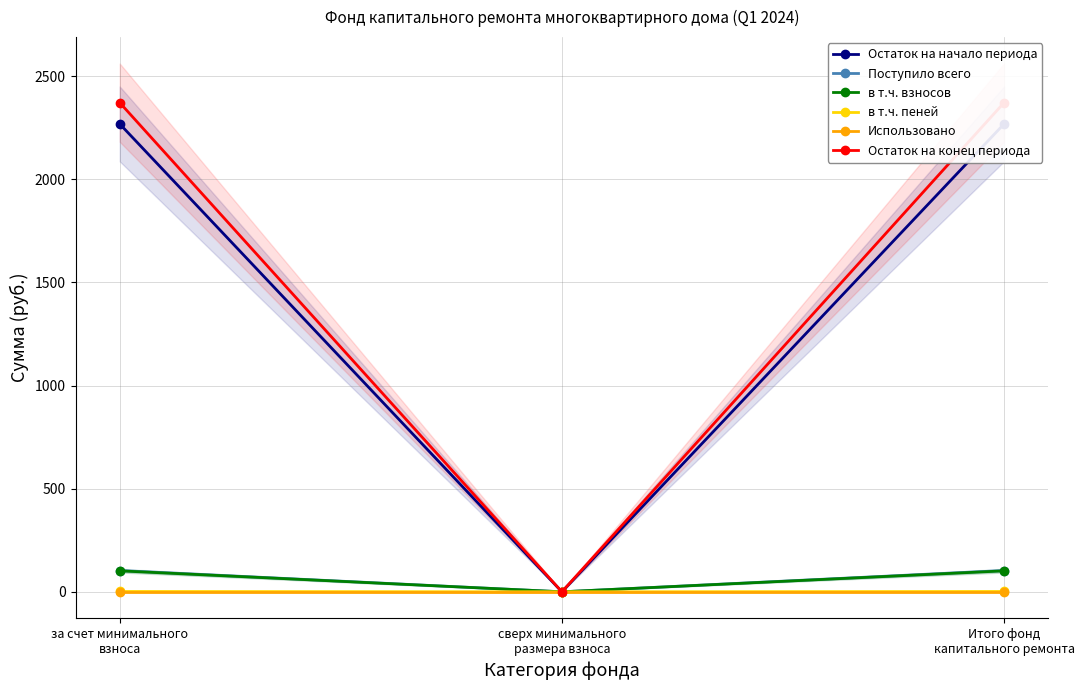

Between сверх минимального
размера взноса and Итого фонд
капитального ремонта, which is larger?

Итого фонд
капитального ремонта